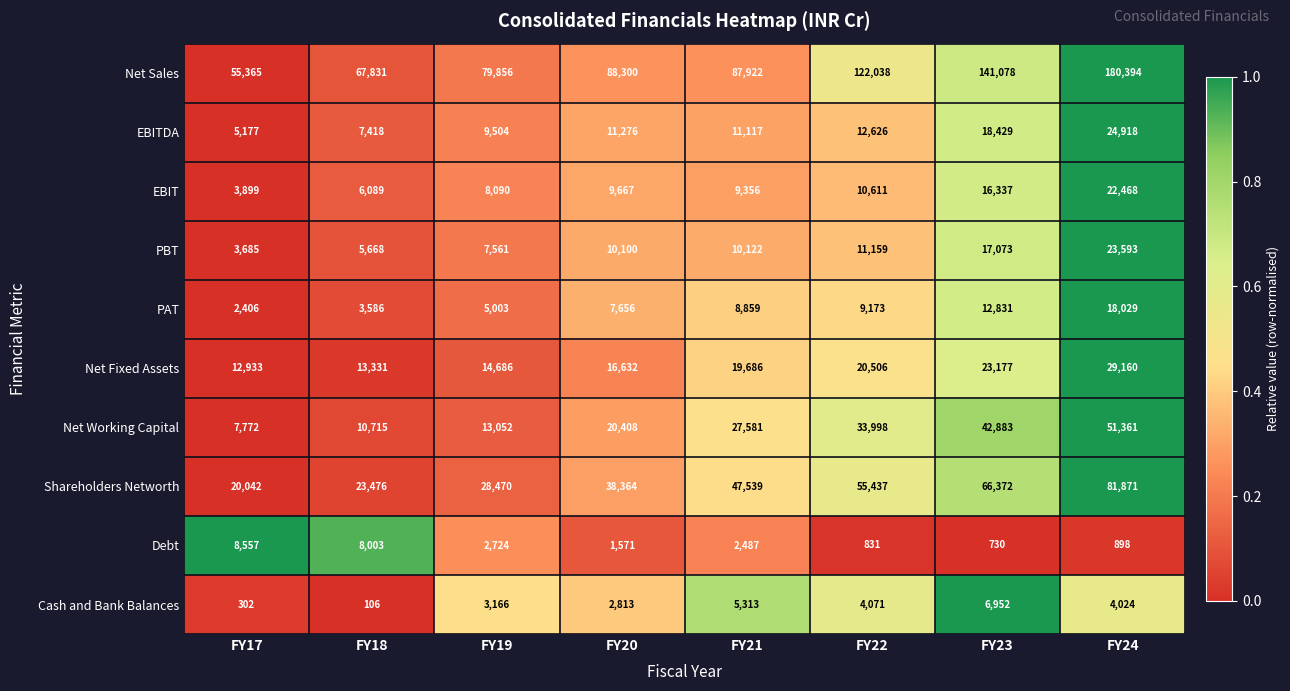

List the series in order of their peak value, lowest first.

Cash and Bank Balances, Debt, PAT, EBIT, PBT, EBITDA, Net Fixed Assets, Net Working Capital, Shareholders Networth, Net Sales